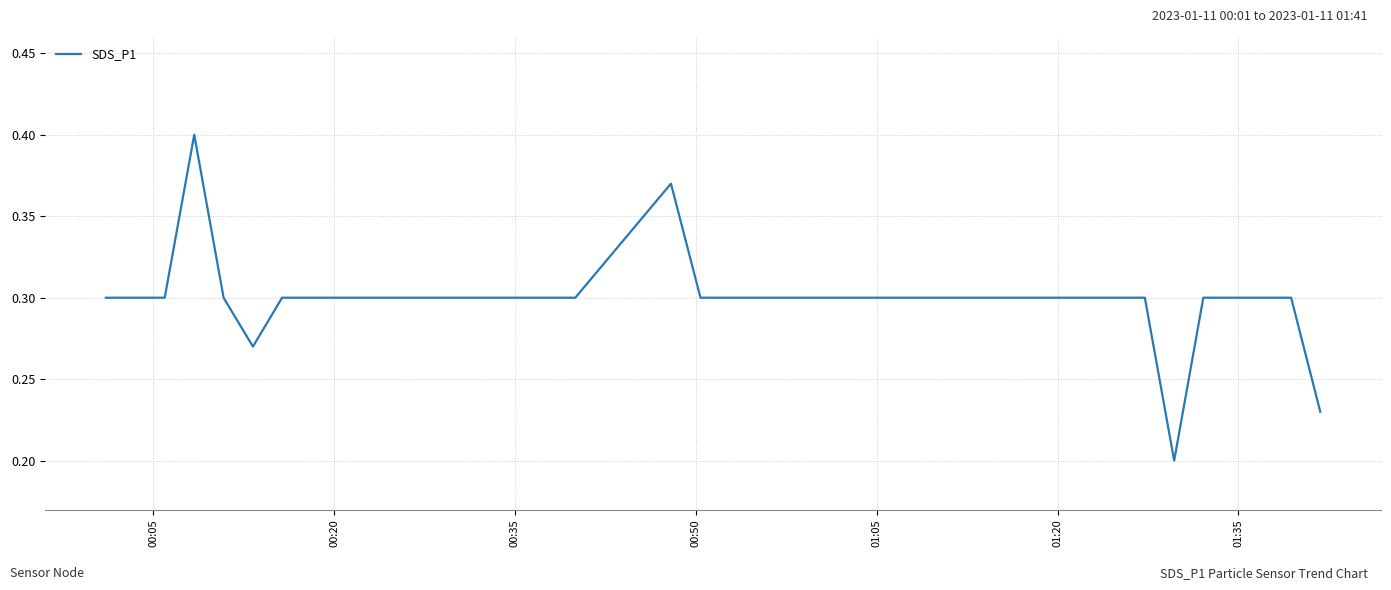

Does the chart have visible grid lines?

Yes